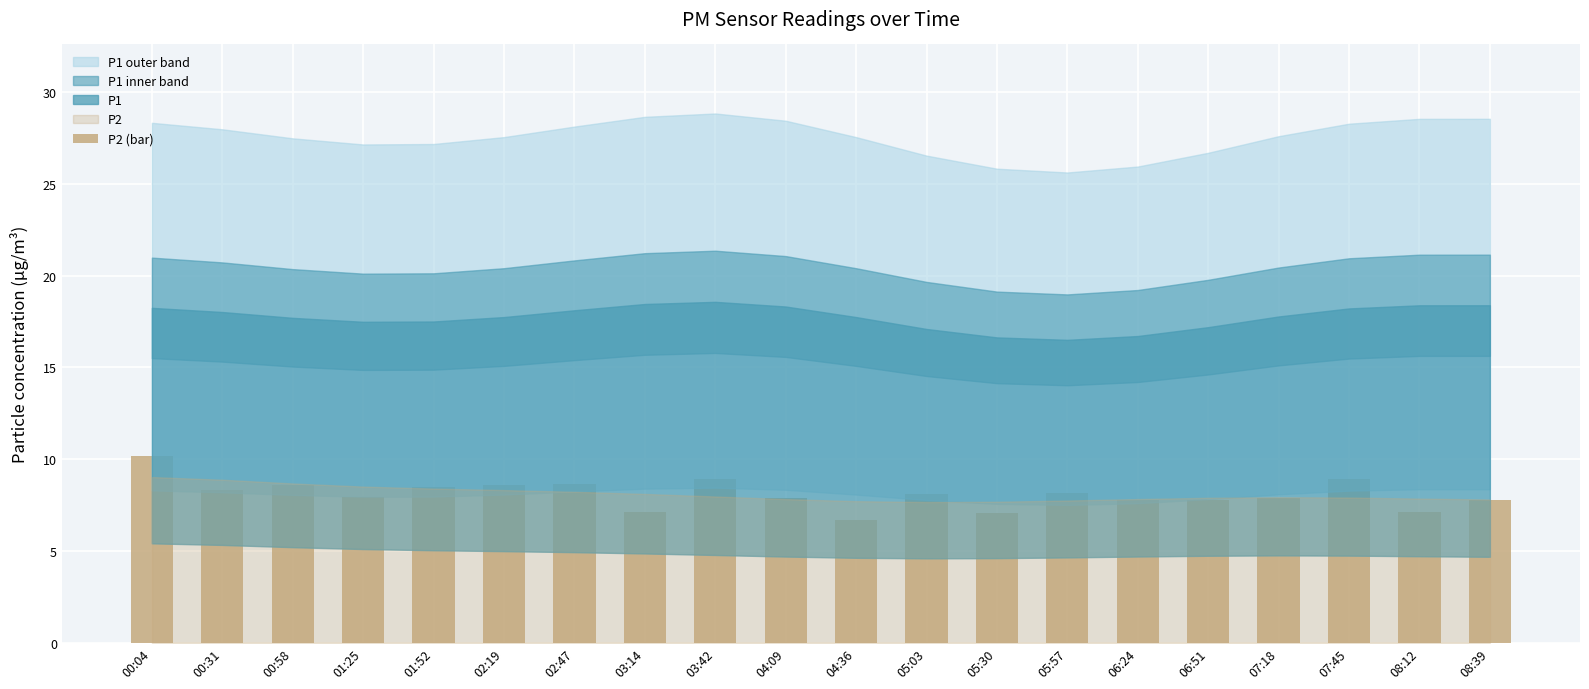

What is the label of the 8th bar from the right?

05:30